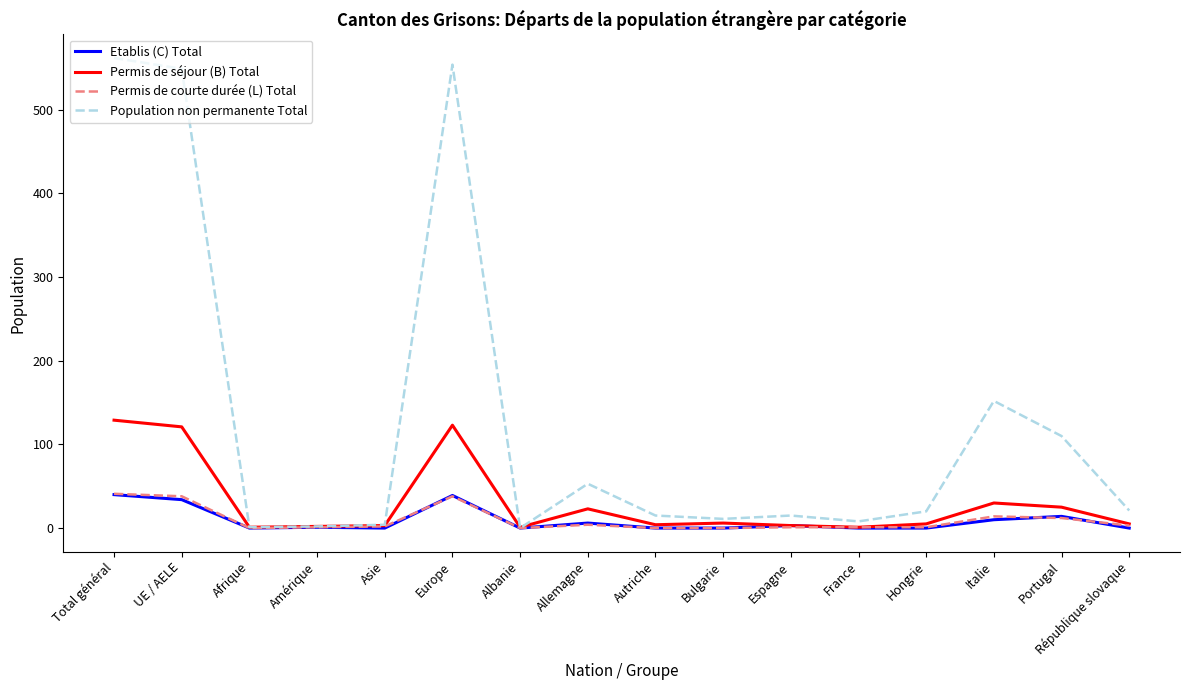

True or false: Permis de courte durée (L) Total has a value of 60 at Europe.

False